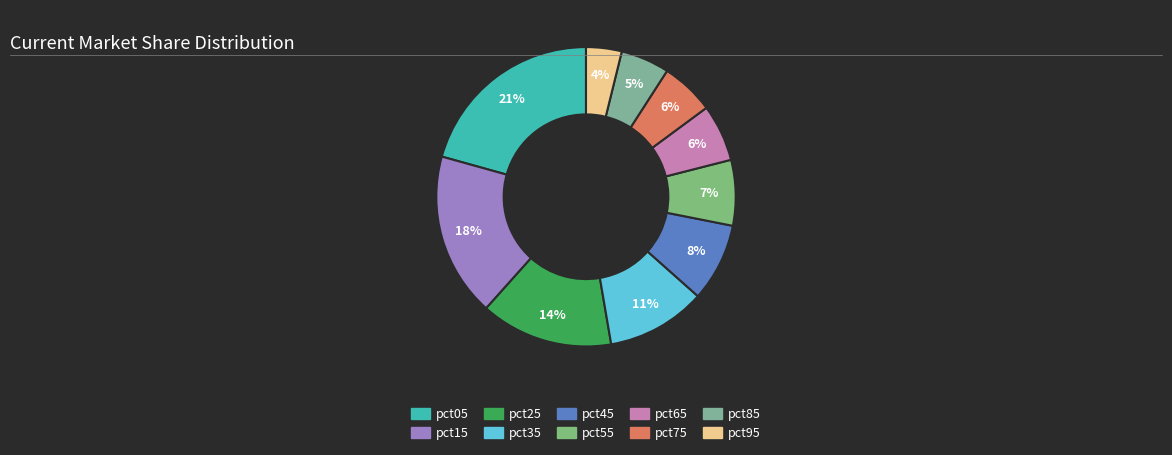

Does pct55 account for over 50% of the chart?

No